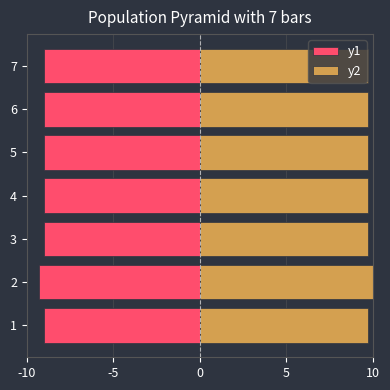

What value does the y1 series have at 6?

-9.0